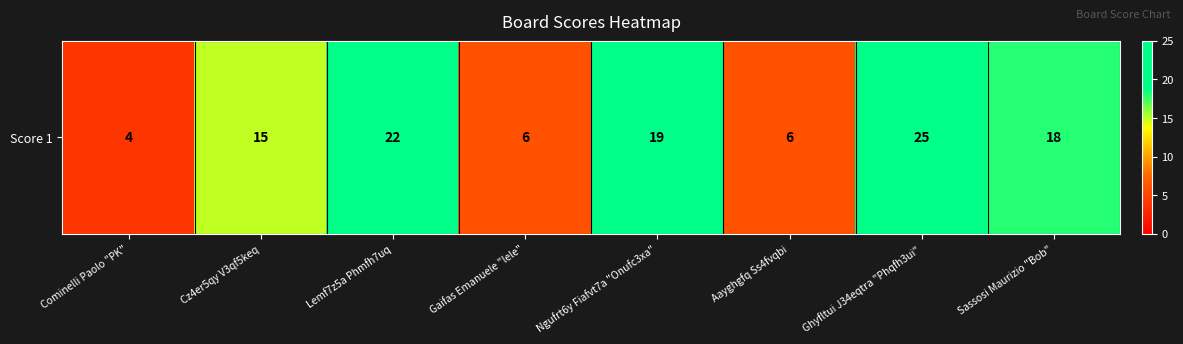

Which label corresponds to the smallest value in the chart?

Cominelli Paolo "PK"